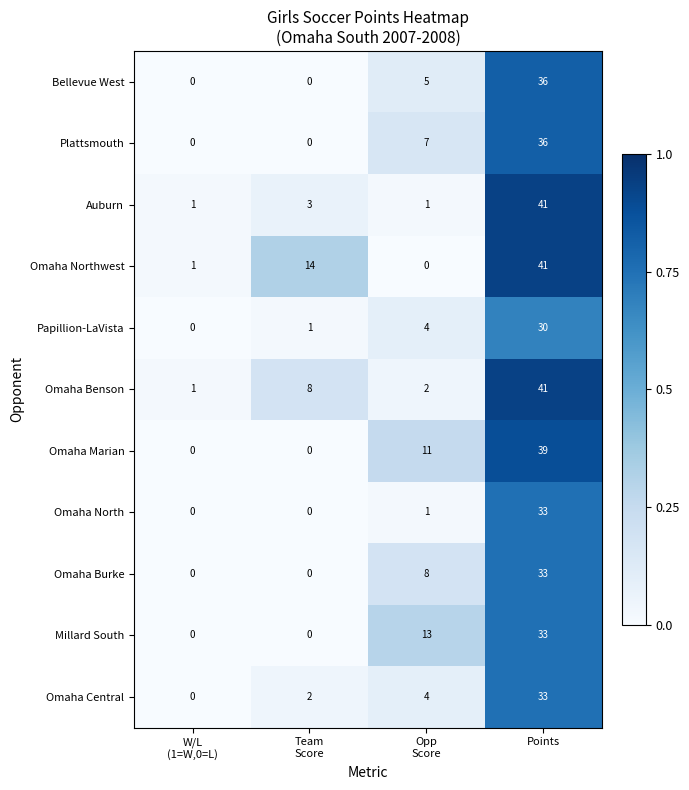

True or false: Bellevue West has a value of 36 at Points.

True